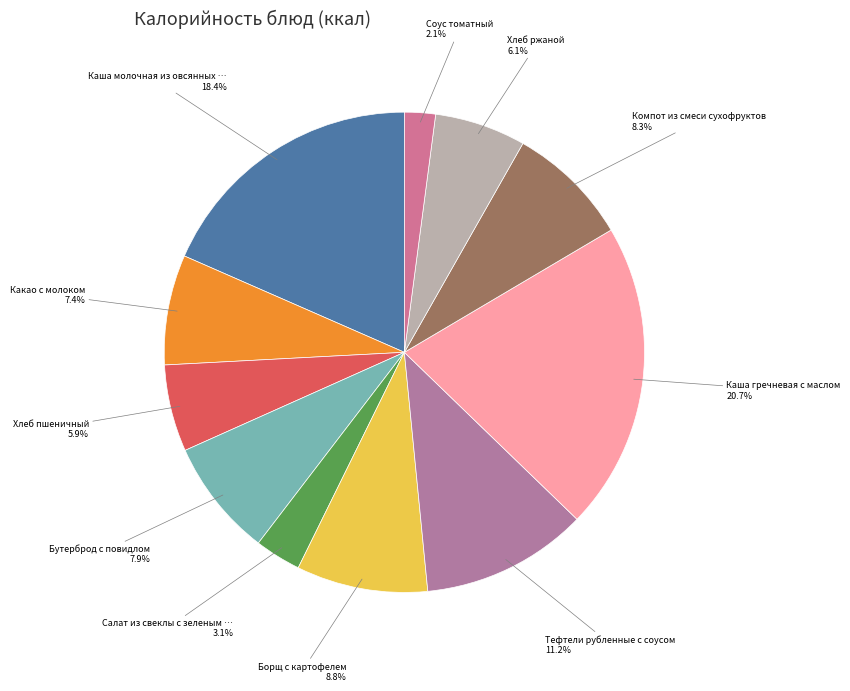

Count the number of slices in the pie.

11